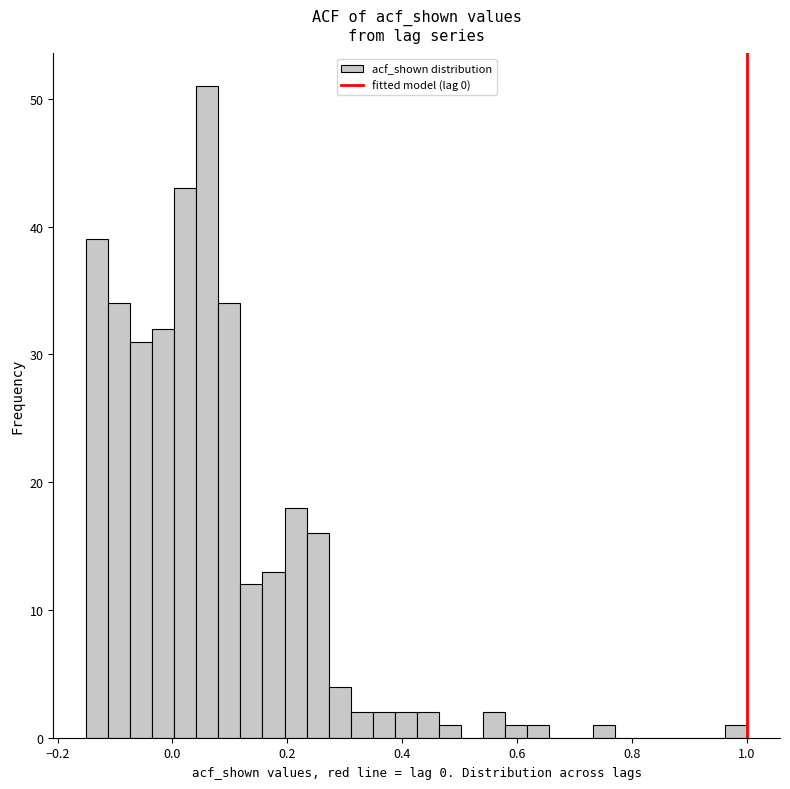

Read against the x-axis, roughly where is the centre of the tallest bar?

0.06